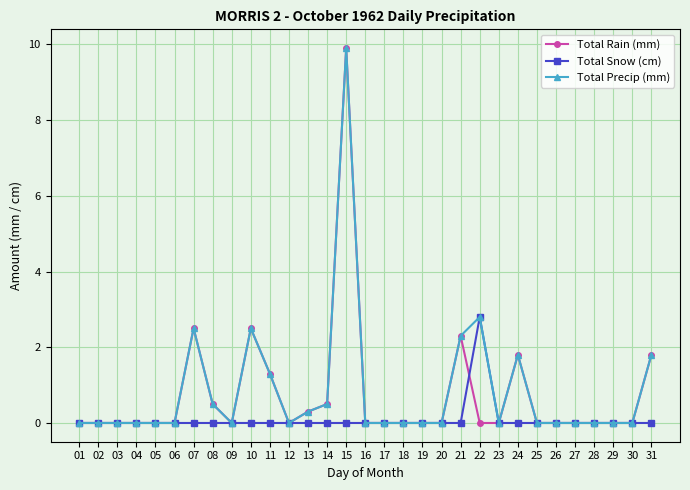

What are all the series names shown in the legend?

Total Rain (mm), Total Snow (cm), Total Precip (mm)